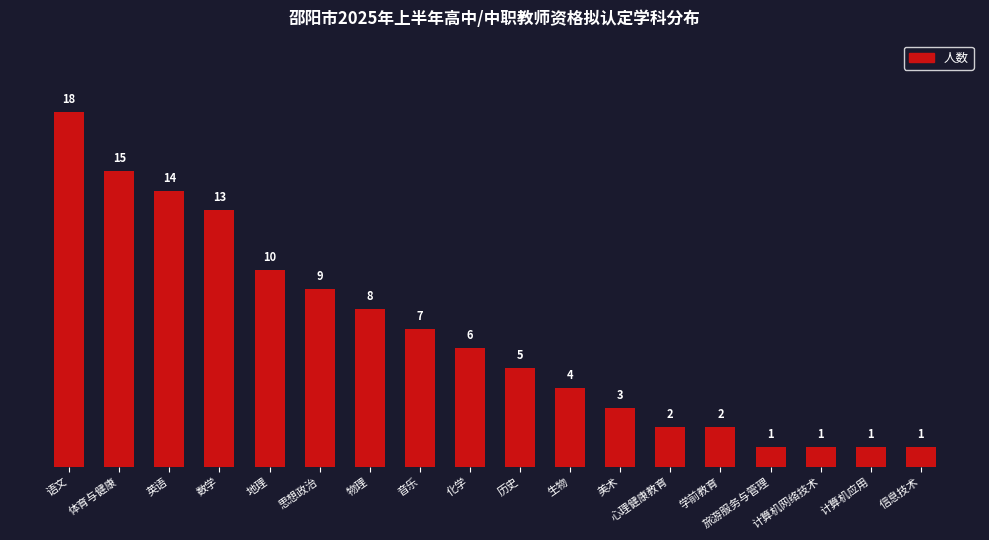

How many data points are less than 6?

9